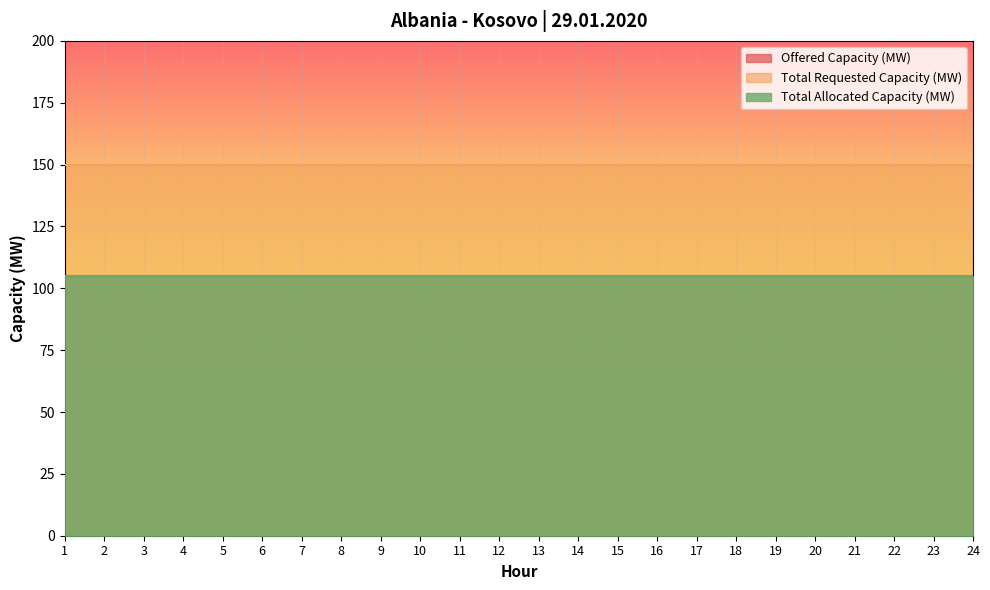

What is the value of the Total Allocated Capacity (MW) point at the 3rd from the left?

105